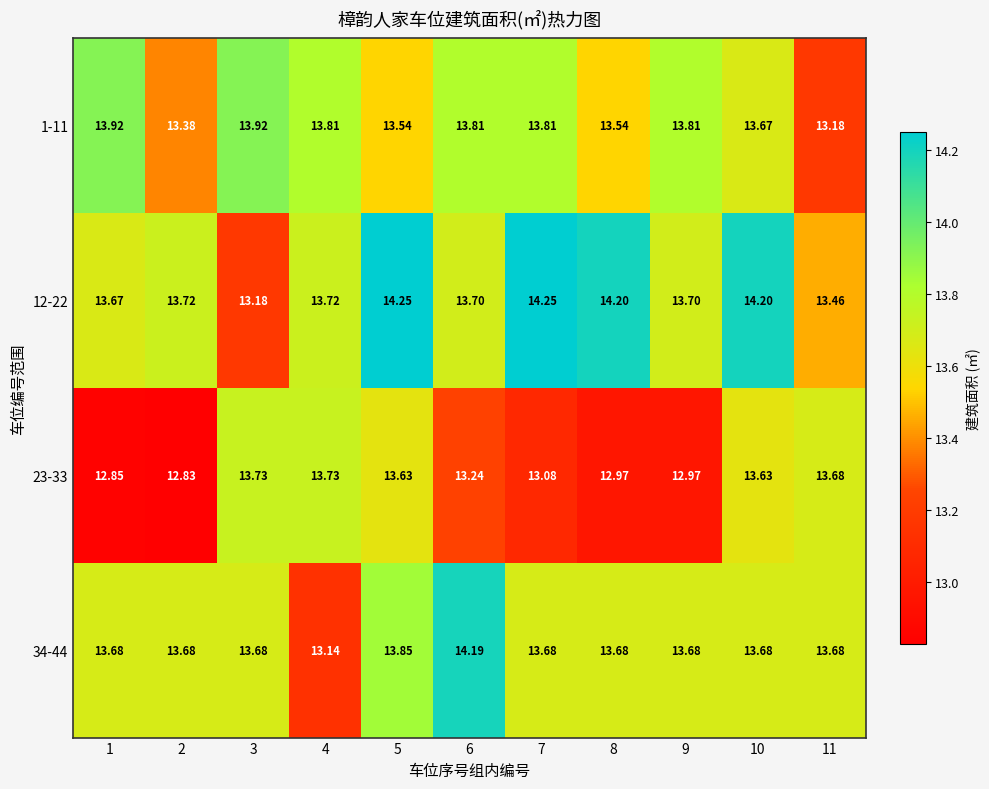

What is the total value across all series at 3?

54.5